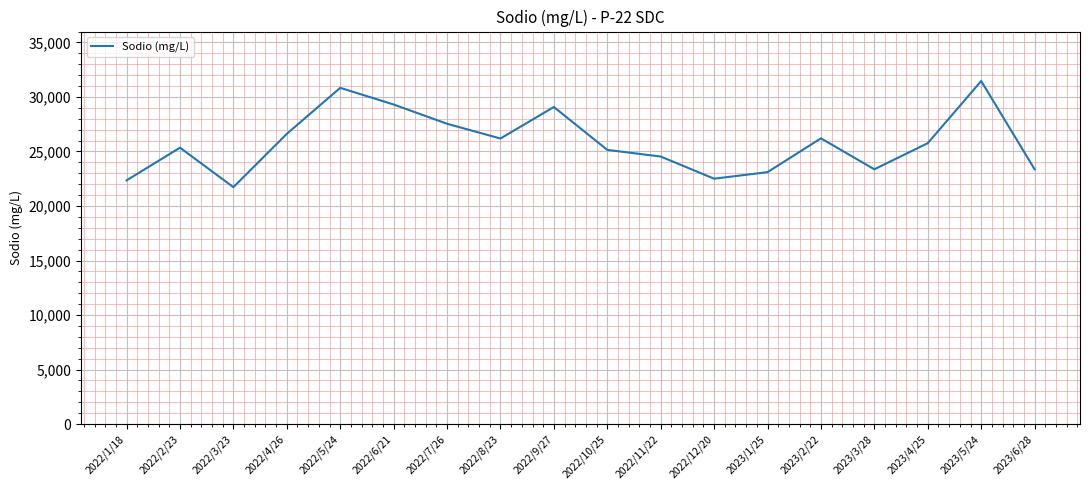

Does the chart have visible grid lines?

Yes